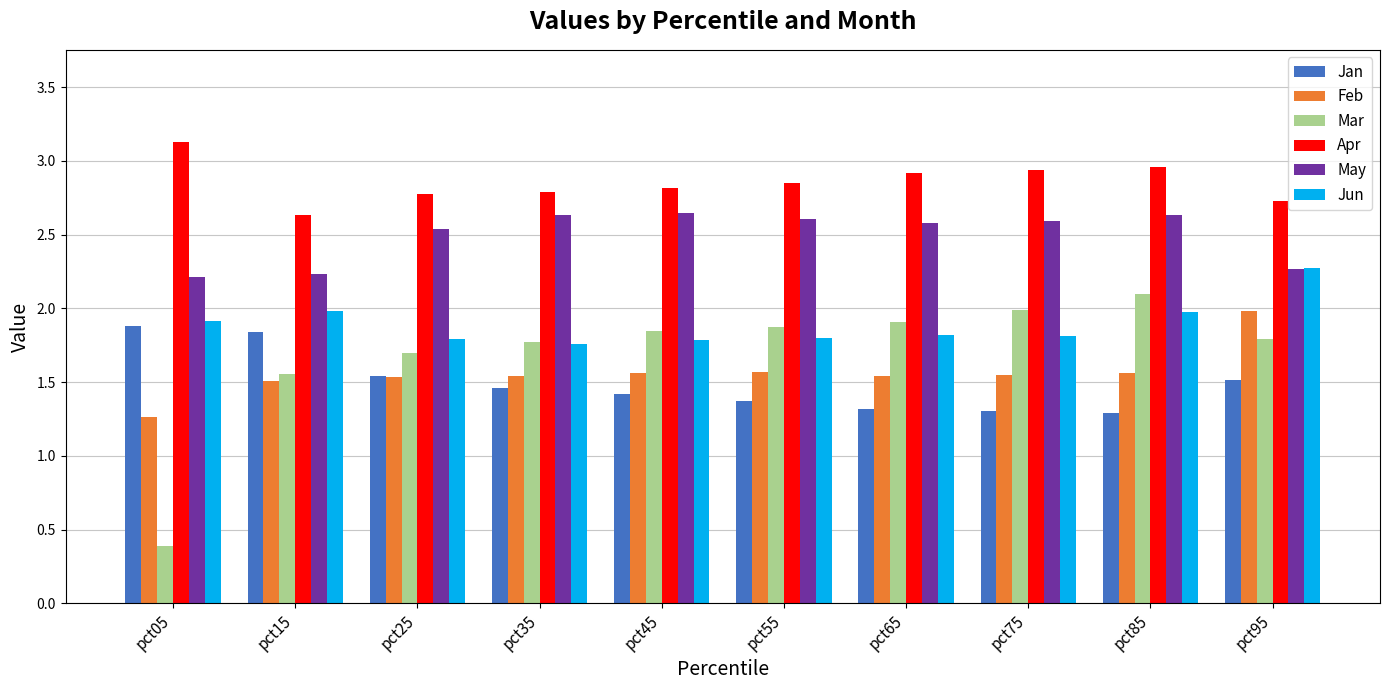

What is the greatest value displayed?

3.1